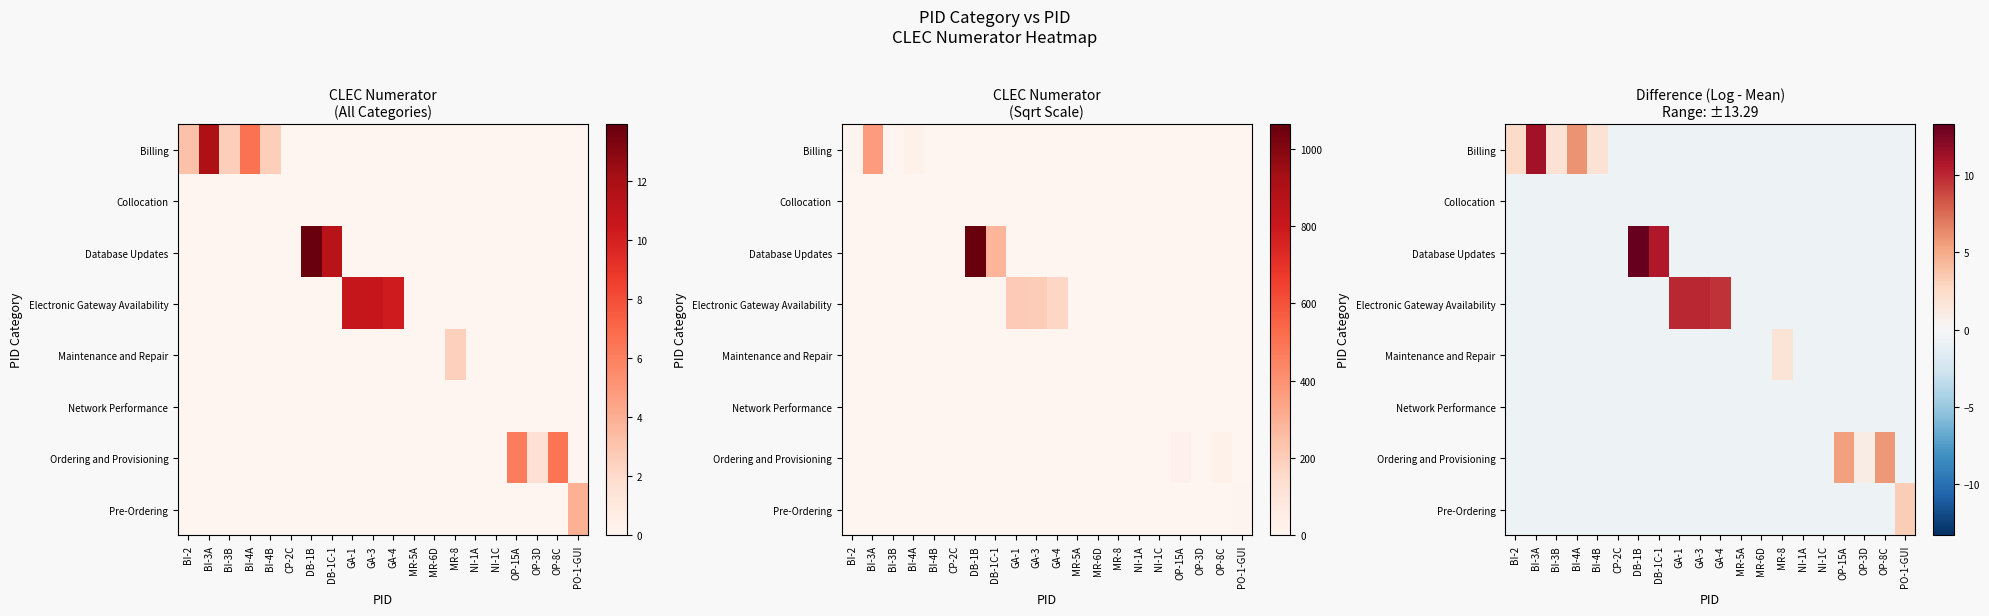

What is the minimum value for Database Updates?

-0.7